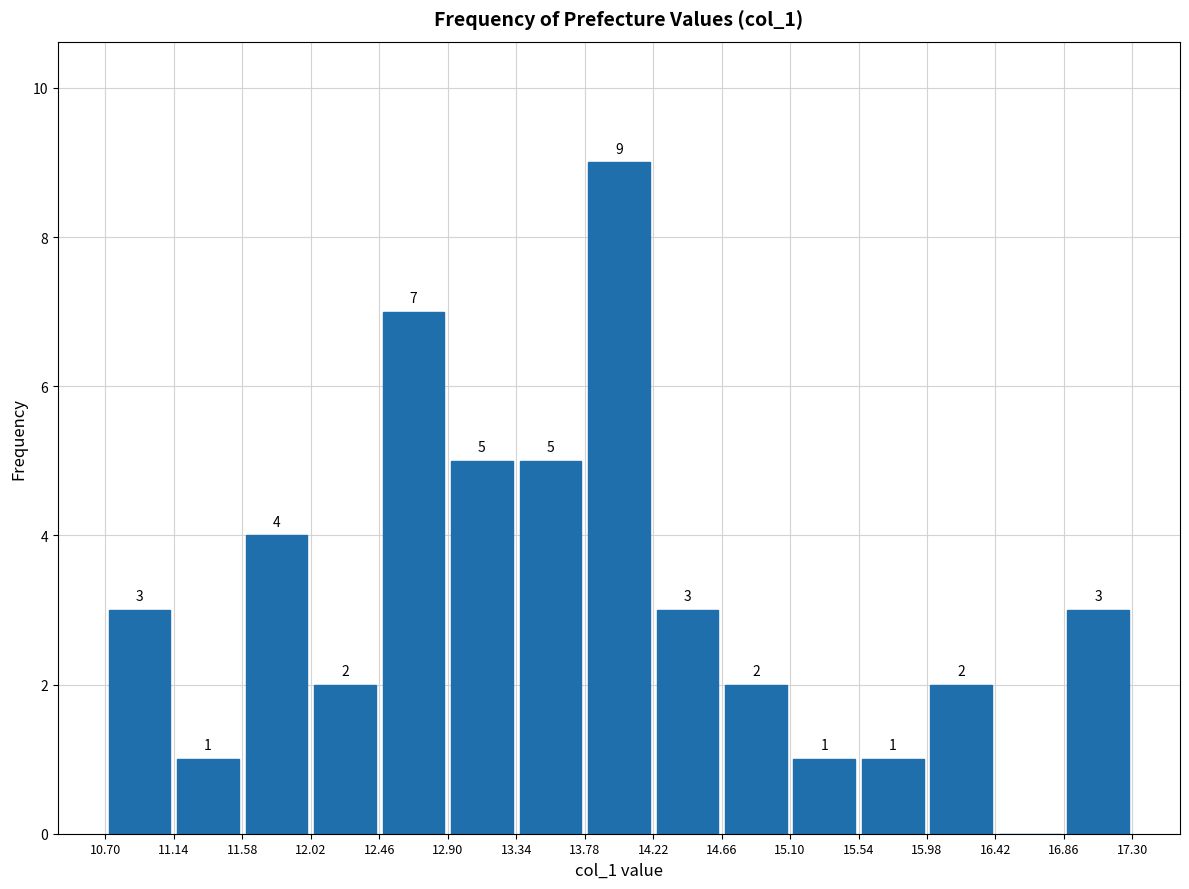

Over which range of the x-axis is the bar tallest?

13.78 to 14.22